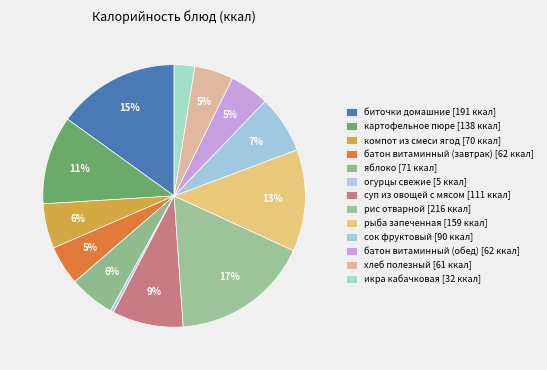

To the nearest percent, what is the difference between the largest and smallest slice percentages?

17%